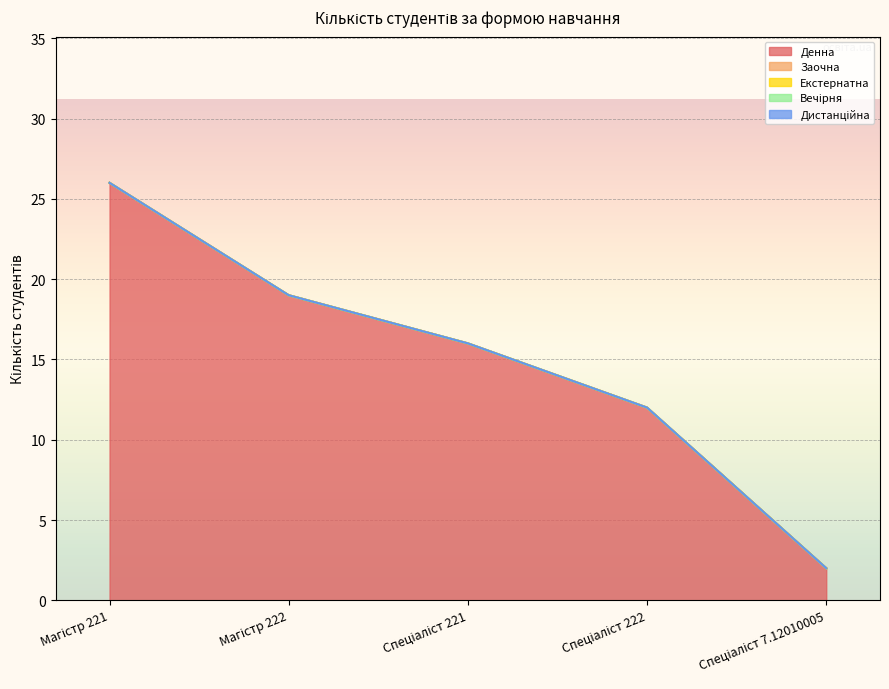

At which label is Екстернатна closest to 0?

Магістр 221